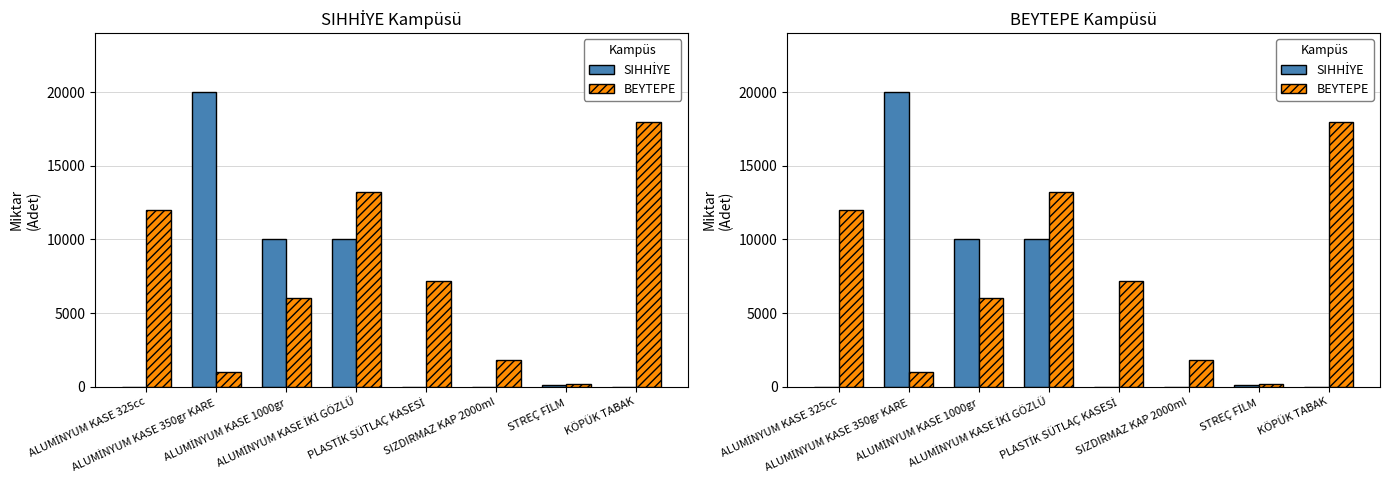

Which series has the largest range (max minus min)?

SIHHİYE